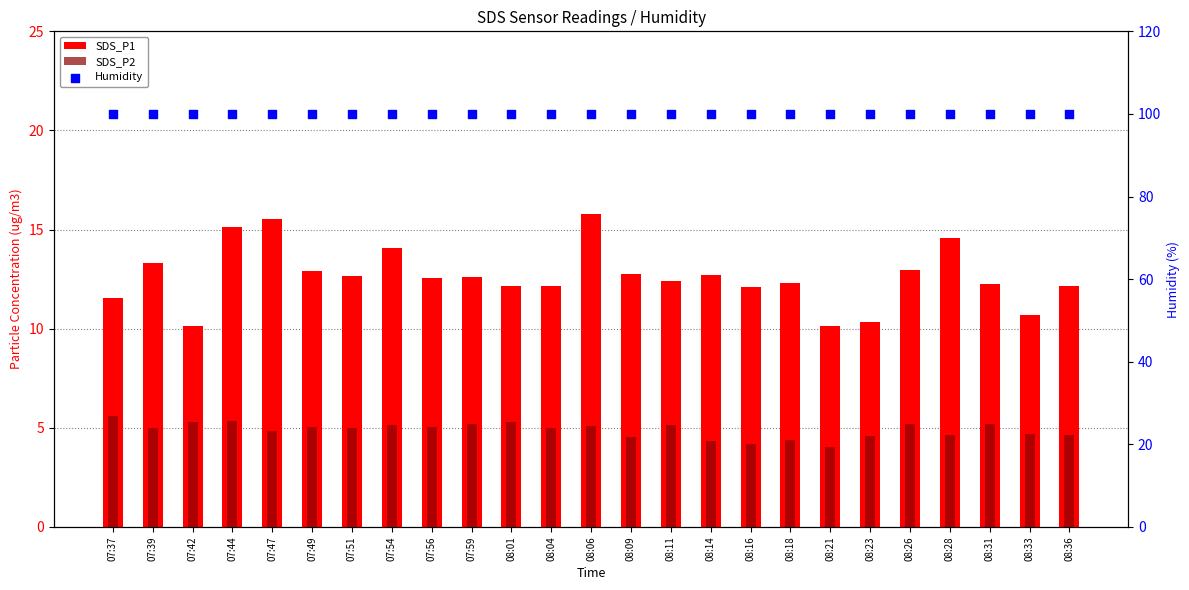

At how many categories does at least one series exceed 54?

25